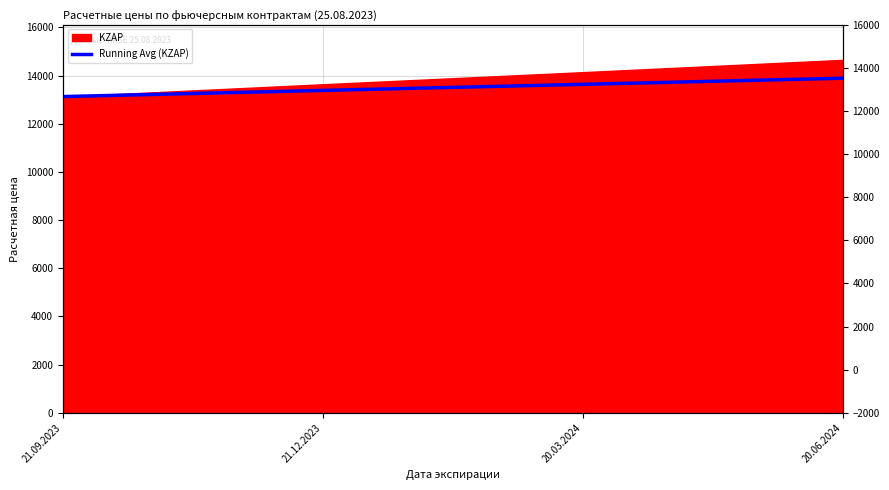

What is the label of the 4th point from the left?

20.06.2024